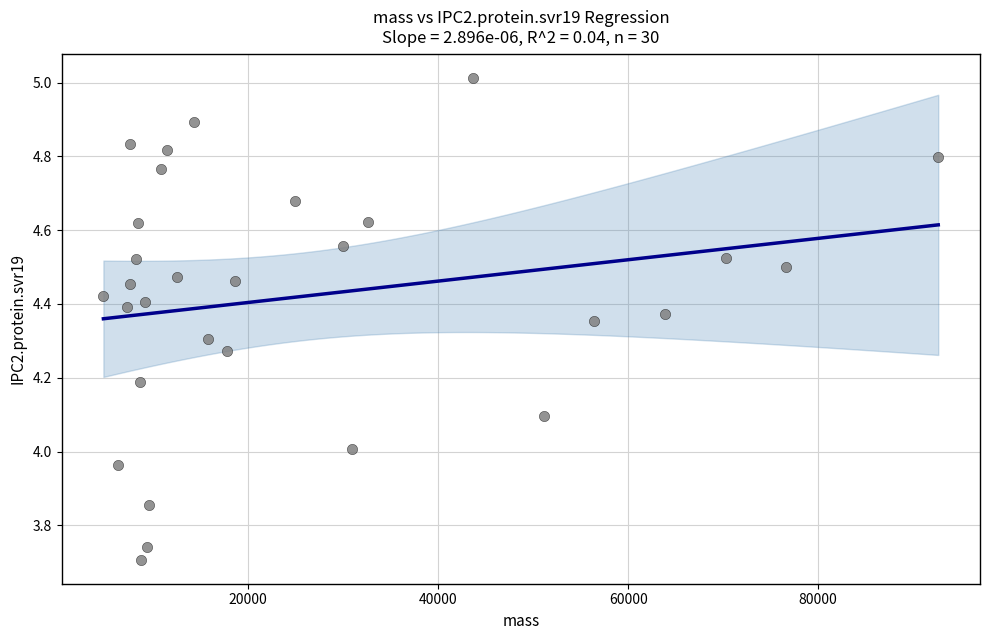

What is the range of X values (max minus min)?

87888.0